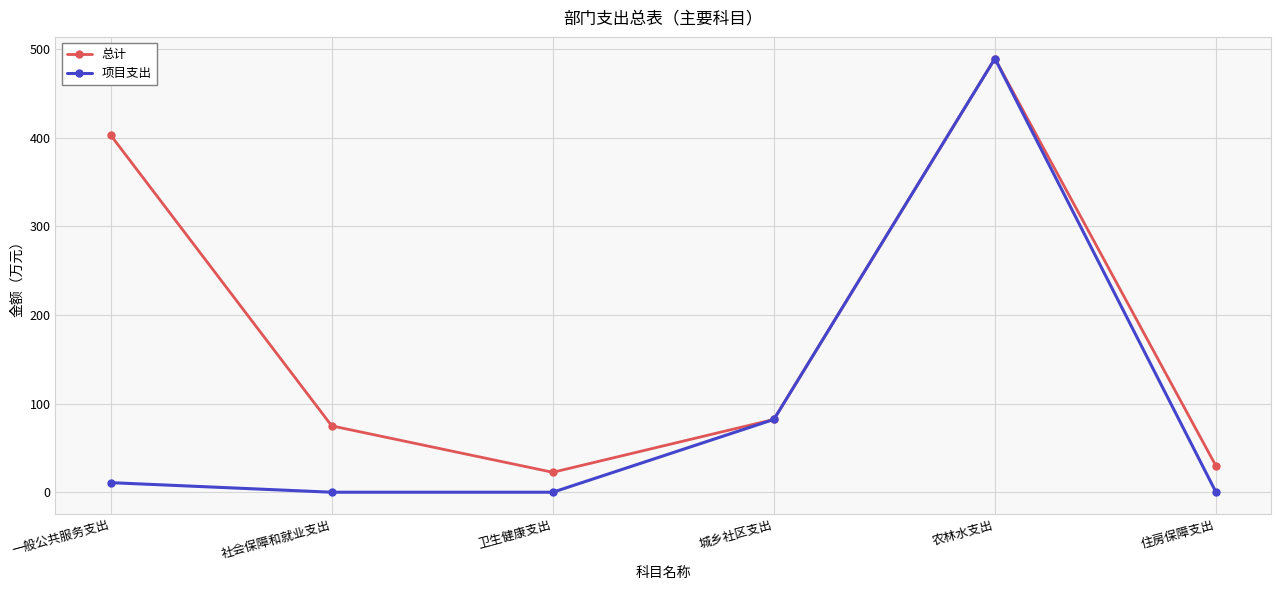

Is it true that 项目支出 equals 0.0 at 卫生健康支出?

True